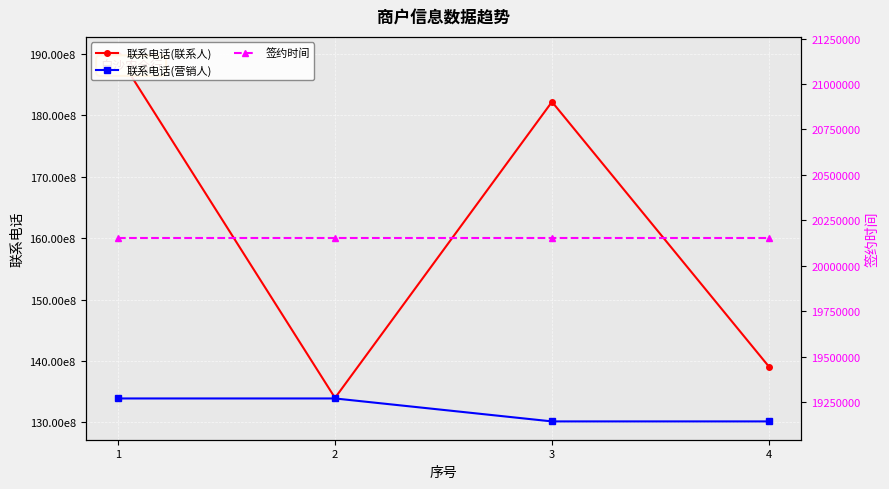

Is it true that 联系电话(营销人) equals 13016222171 at 3?

True